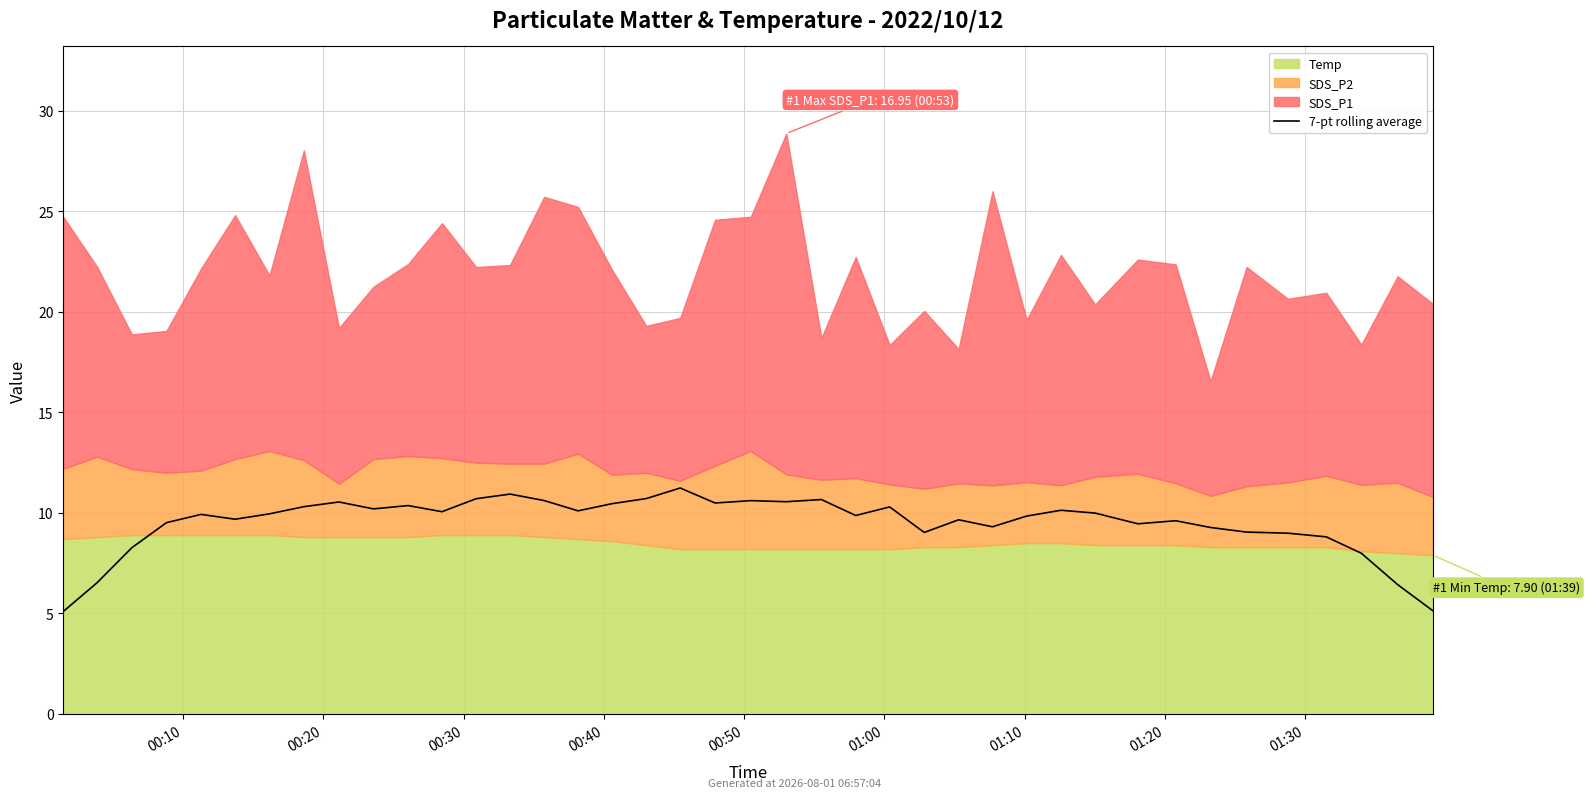

Is it true that the value at 00:30 is 2.0?

False